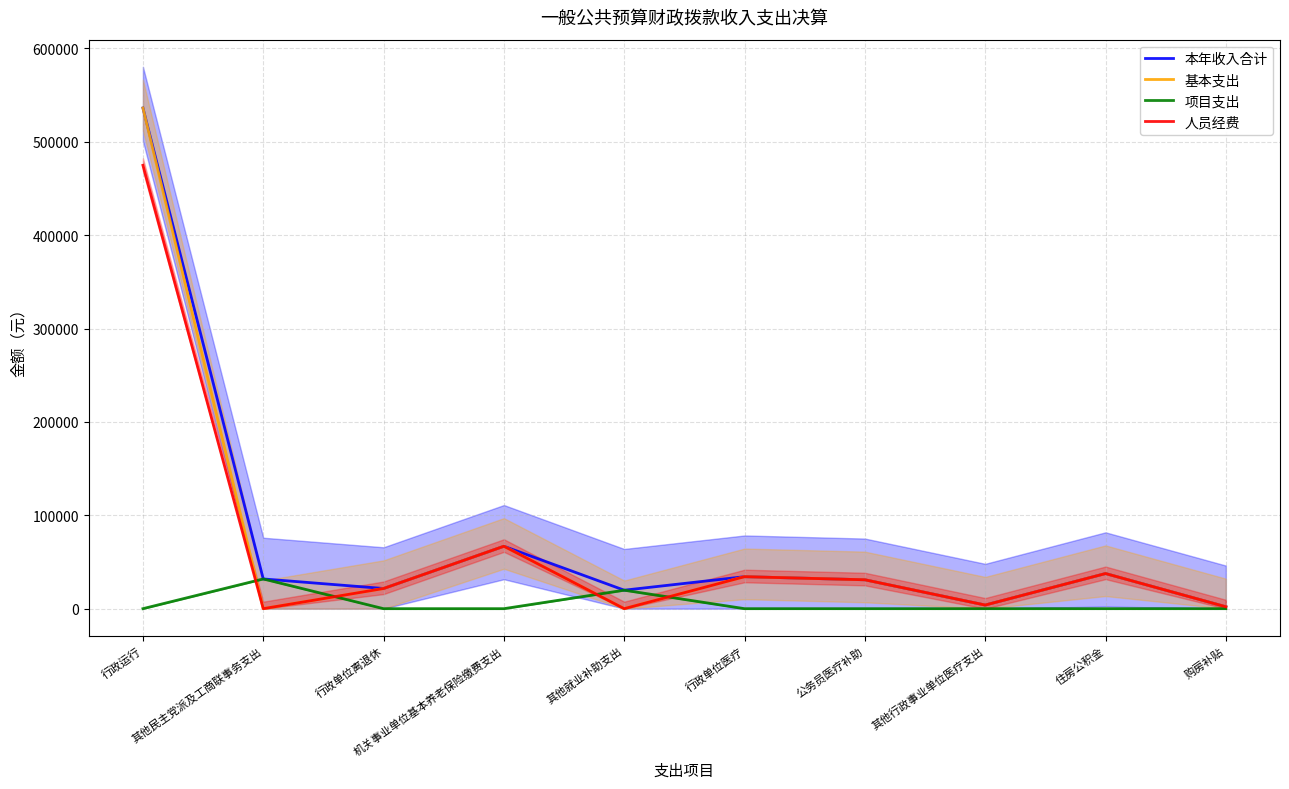

The value of 项目支出 at 其他就业补助支出 is 33619.4. True or false?

False